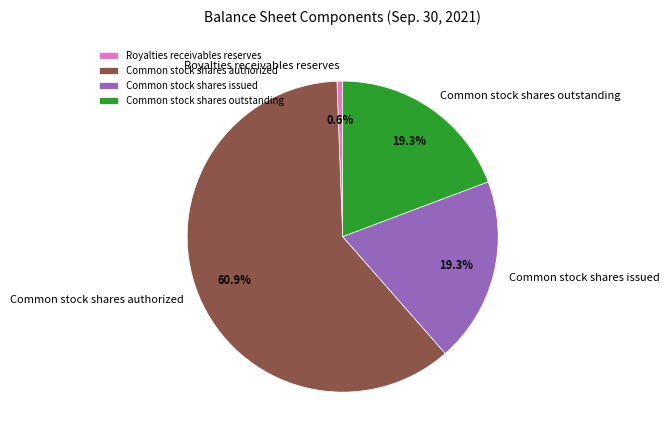

To the nearest percent, what is the average slice percentage?

25%